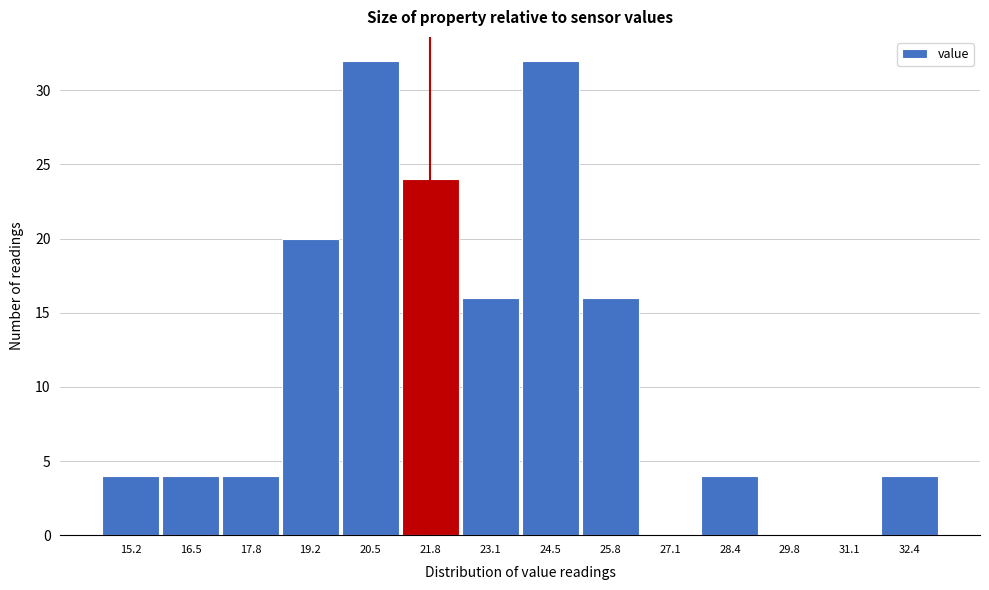

Reading left to right, list all the values displayed in this chart.

15.2=4	16.5=4	17.8=4	19.2=20	20.5=32	21.8=24	23.1=16	24.5=32	25.8=16	27.1=0	28.4=4	29.8=0	31.1=0	32.4=4